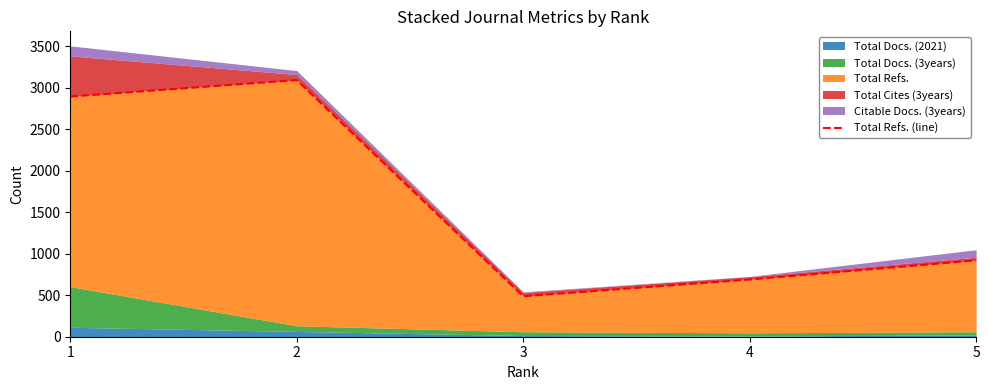

How many categories are shown in the chart?

5